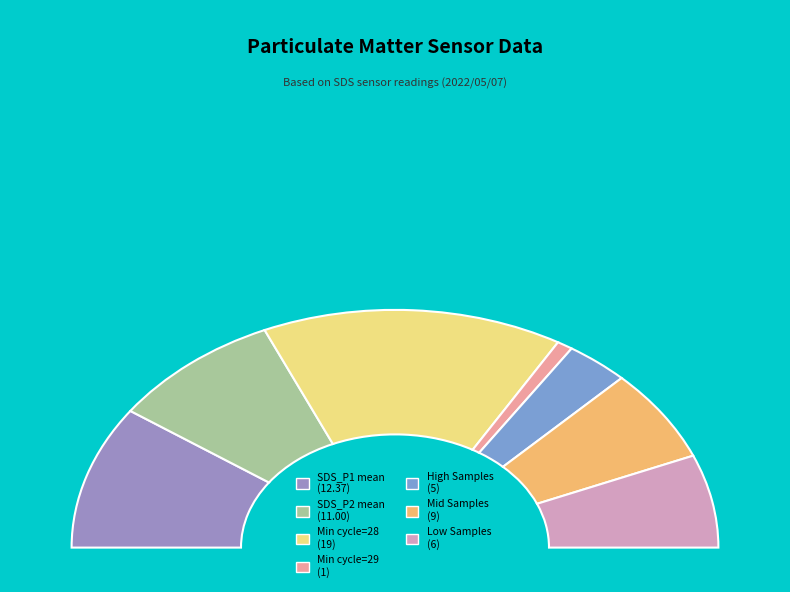

Rank the series at 7 from lowest to highest value.

SDS_P2, SDS_P1